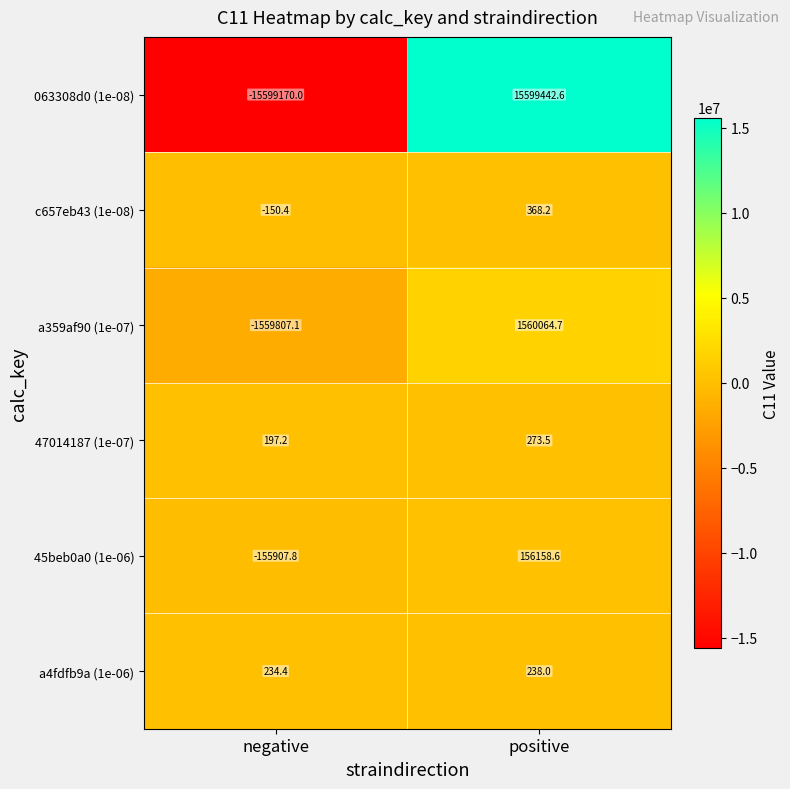

Count the number of data series in this chart.

6